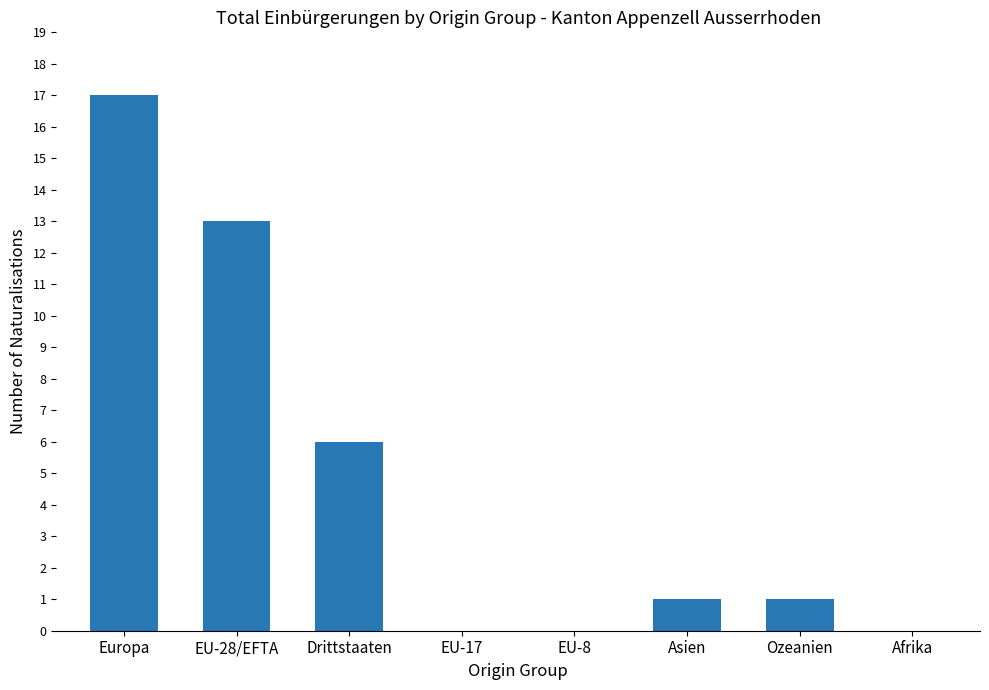

True or false: the data shows 11 at EU-8.

False